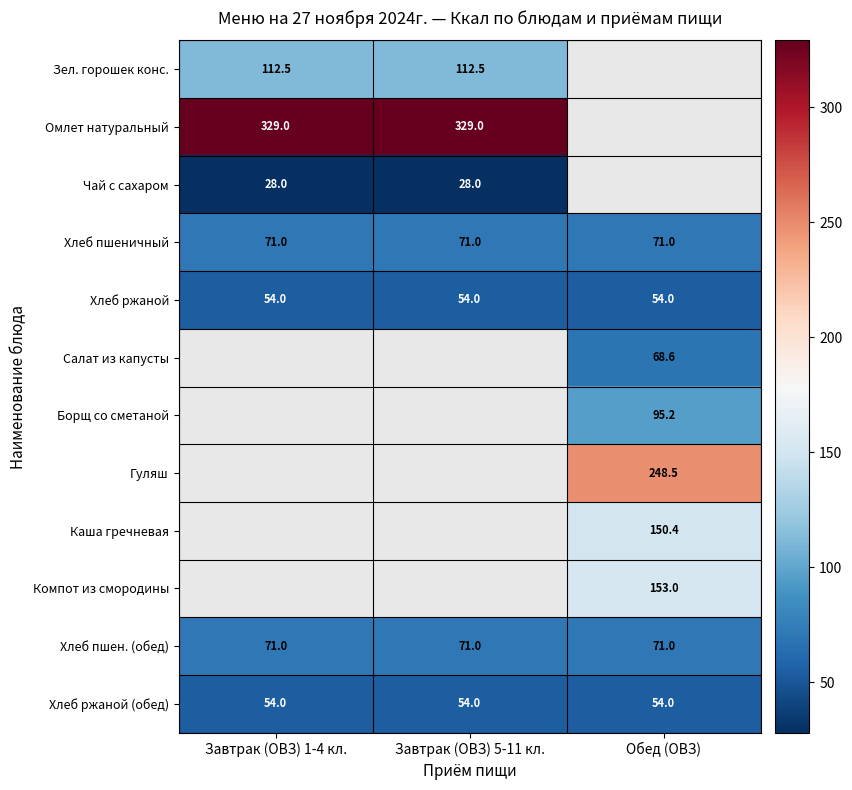

Is it true that Хлеб ржаной (обед) equals 54.0 at Завтрак (ОВЗ) 1-4 кл.?

True